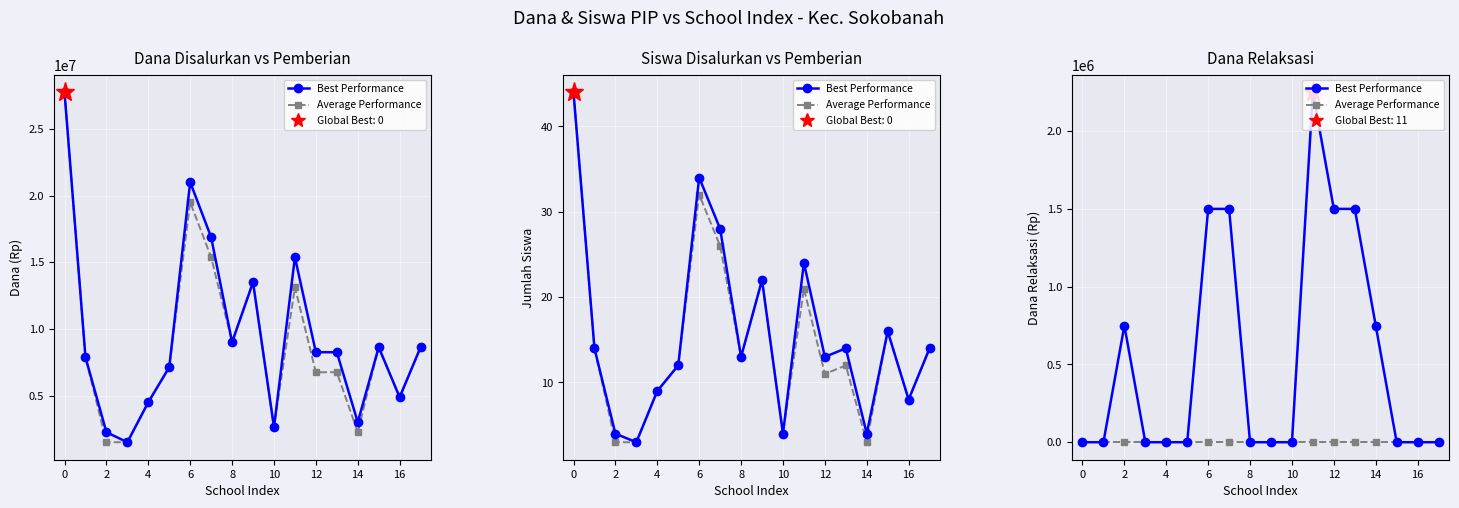

At which category is the sum across all series the highest?

11